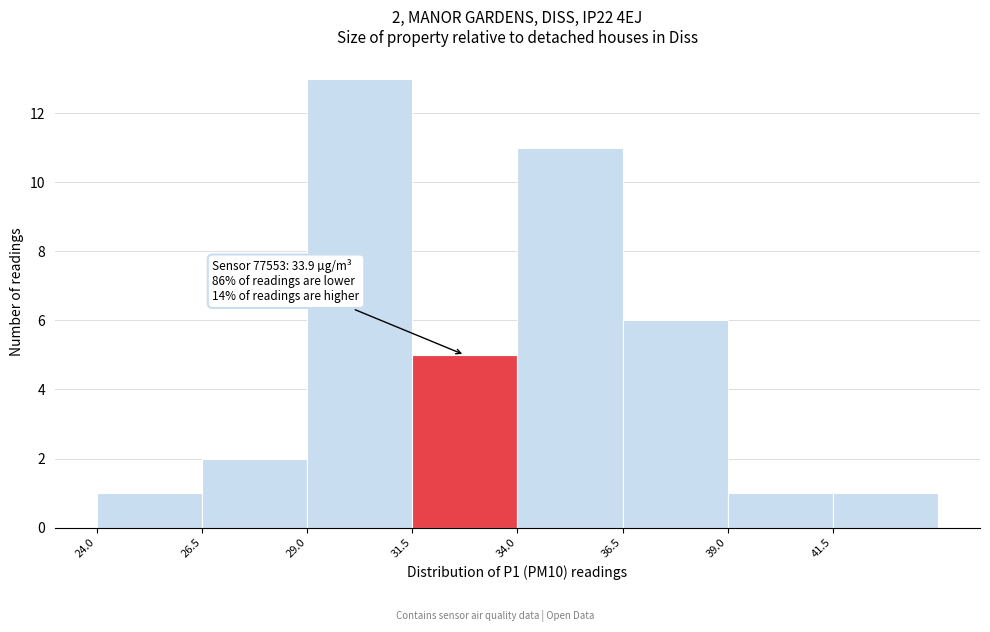

Which range on the x-axis has the tallest bar?

29.0 to 31.5